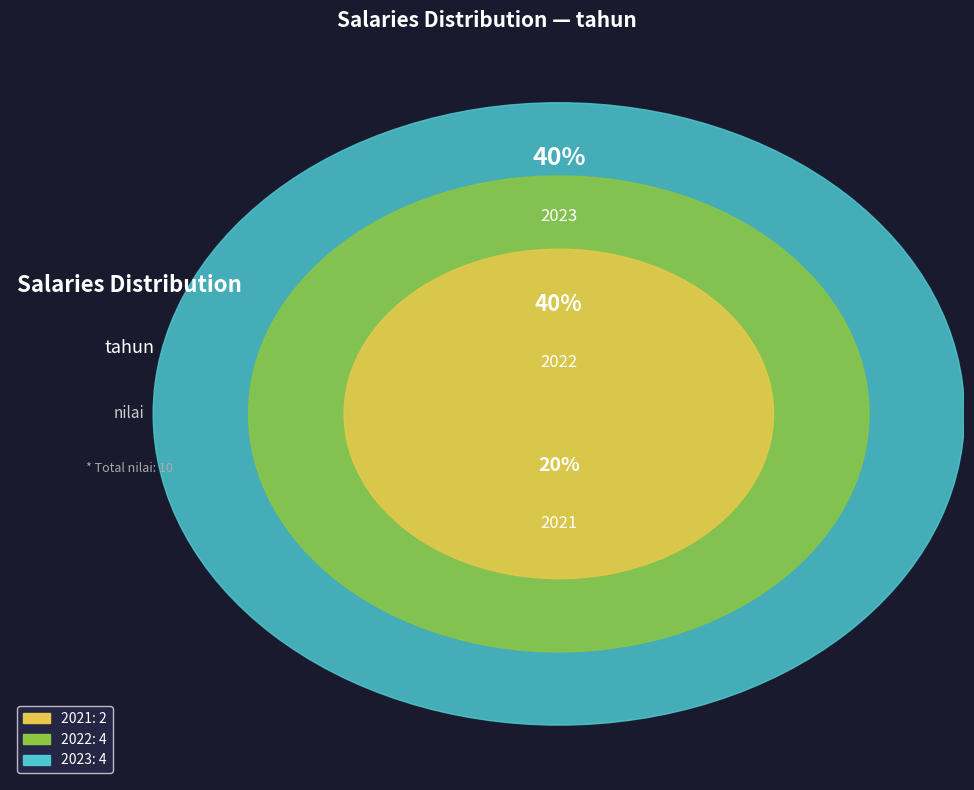

Is it true that 2022 is 46% of the pie?

False